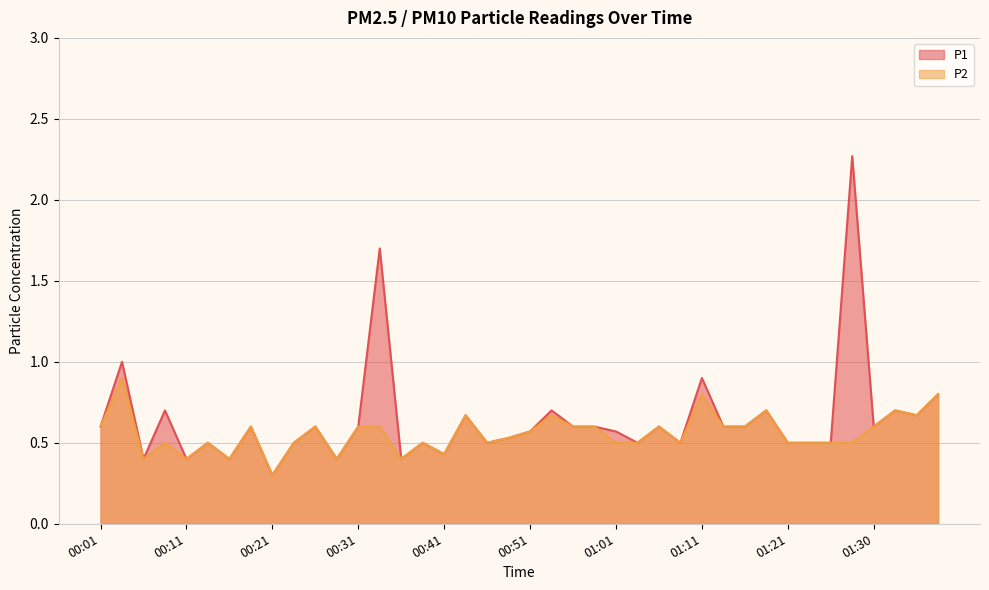

Which series has the largest total across all categories?

P1